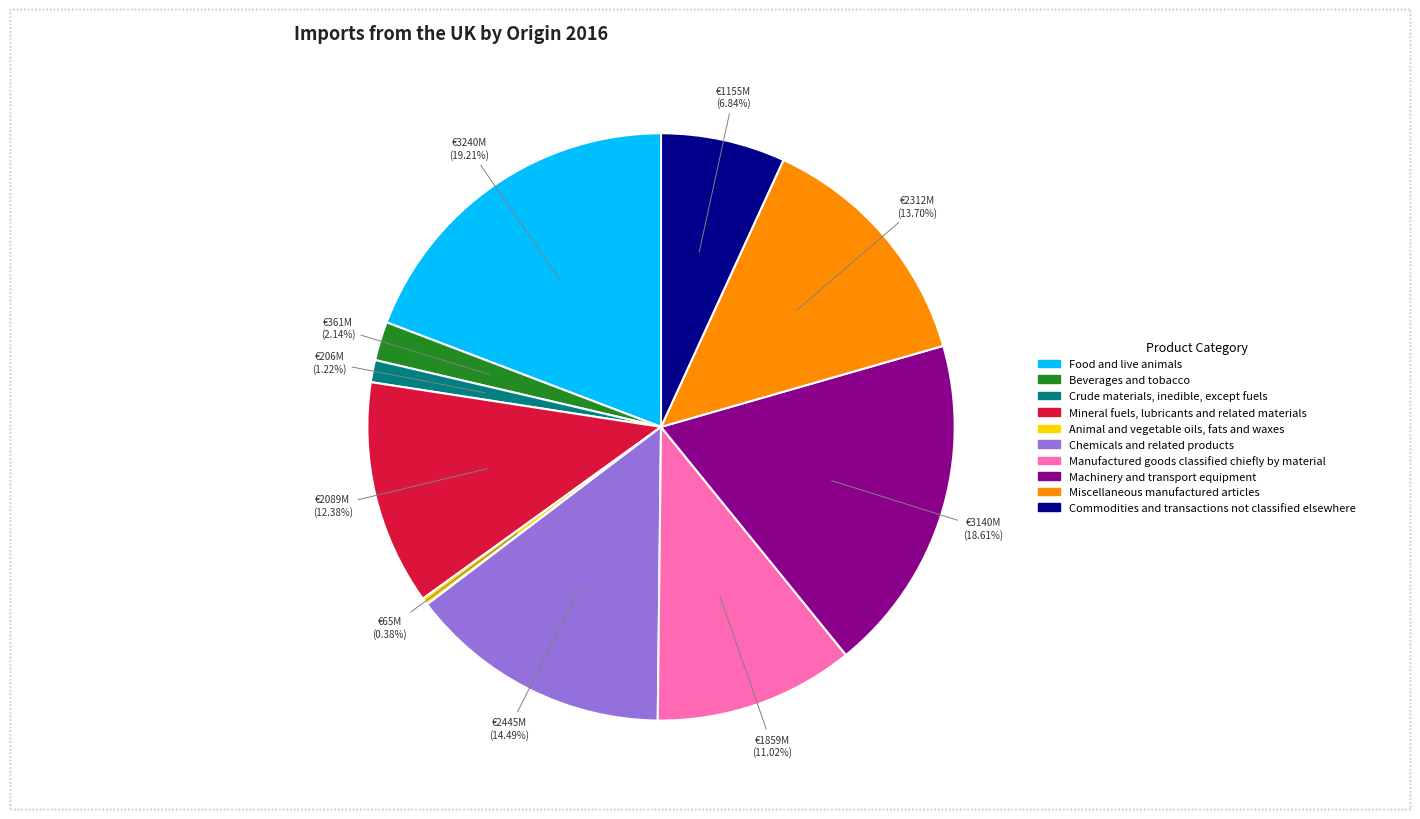

What is the total percentage of Mineral fuels, lubricants and related materials and Crude materials, inedible, except fuels?

13.6%